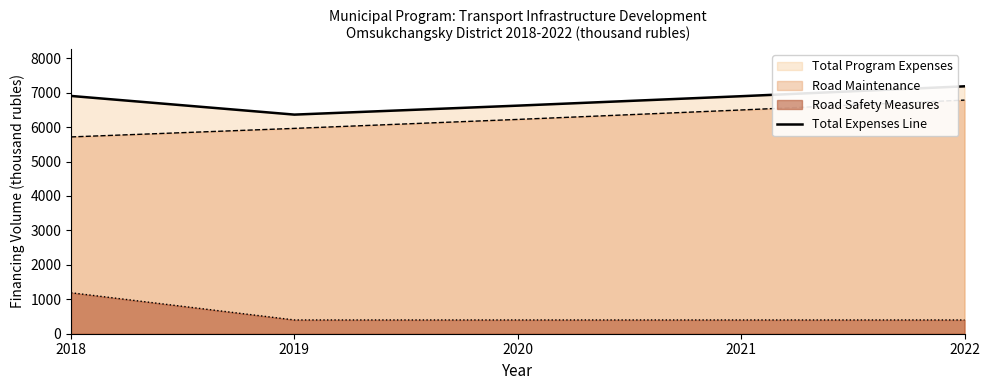

The chart shows a value of 6904.6 at 2018. True or false?

True